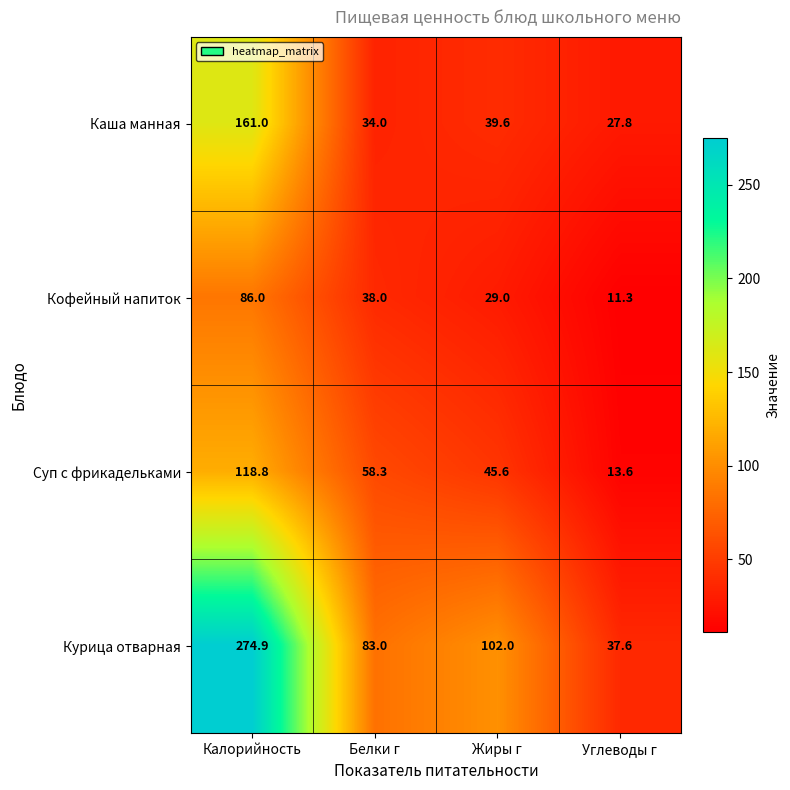

What is the average value of the Кофейный напиток series?

41.1